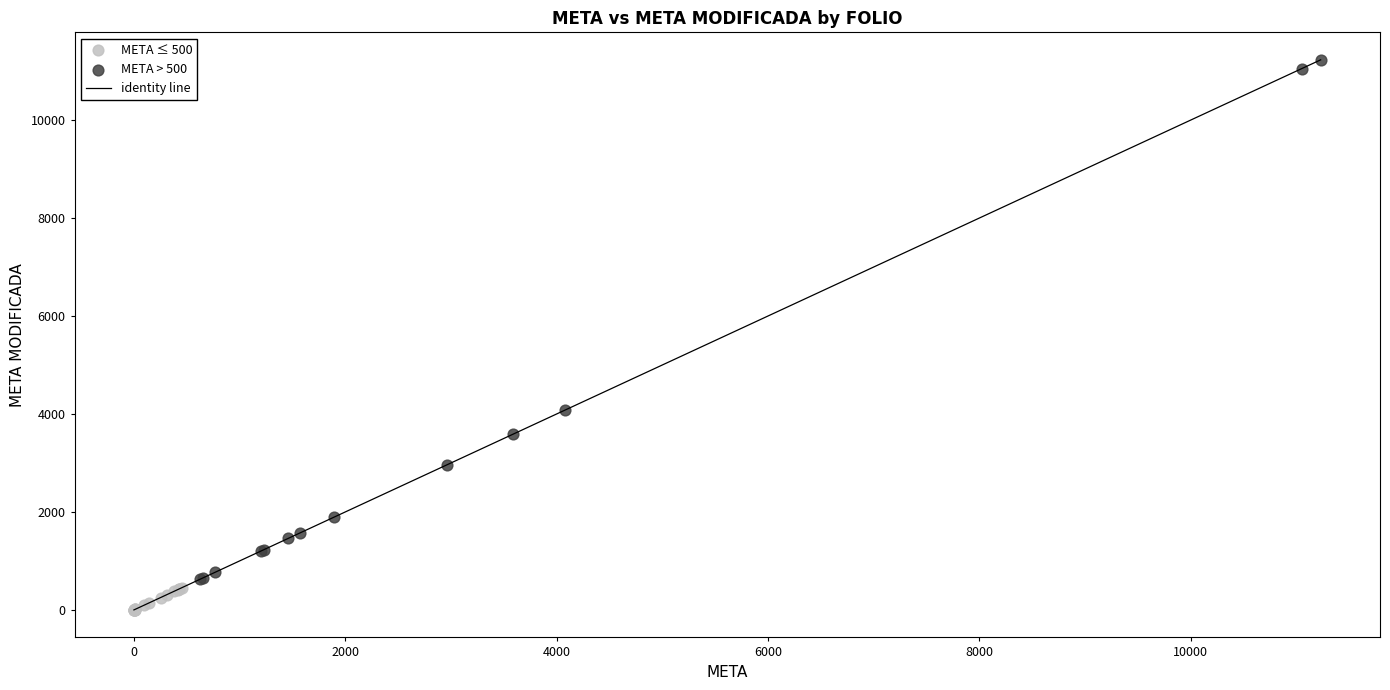

Which series has the largest Y range (max minus min)?

META > 500